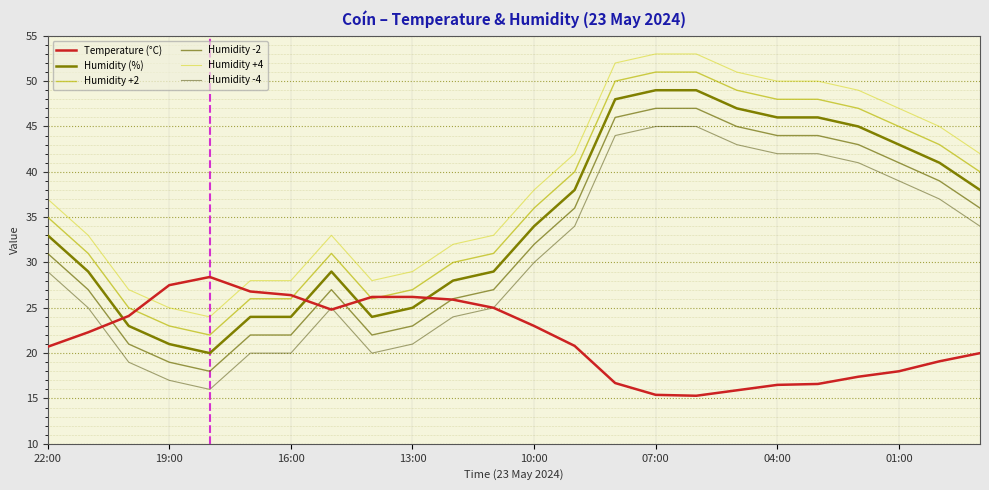

What is the difference between the maximum and second lowest values in the Humidity -4 series?

28.0